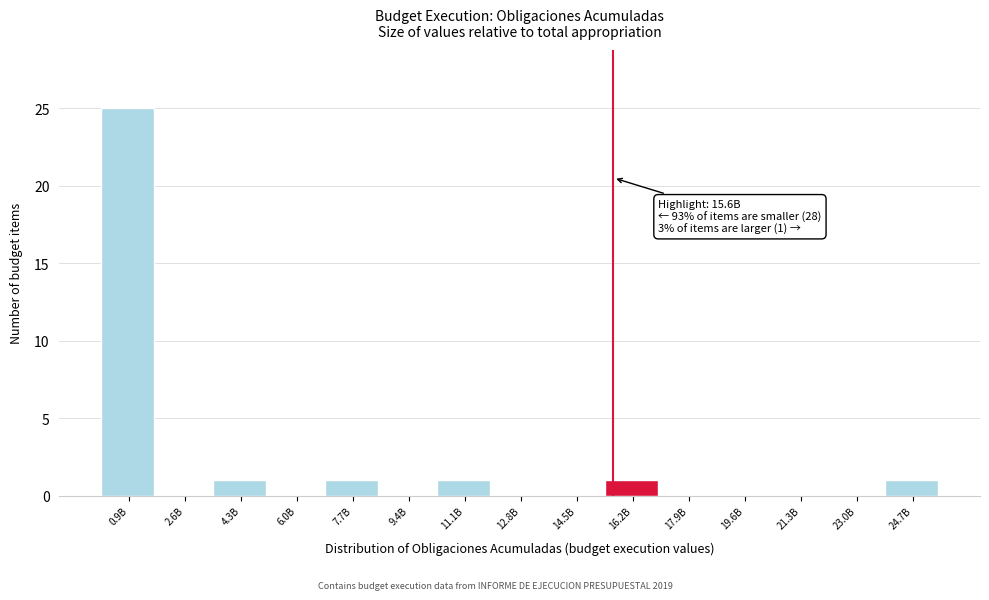

Reading left to right, what are all the values shown in this chart?

0.9B=25	2.6B=0	4.3B=1	6.0B=0	7.7B=1	9.4B=0	11.1B=1	12.8B=0	14.5B=0	16.2B=1	17.9B=0	19.6B=0	21.3B=0	23.0B=0	24.7B=1